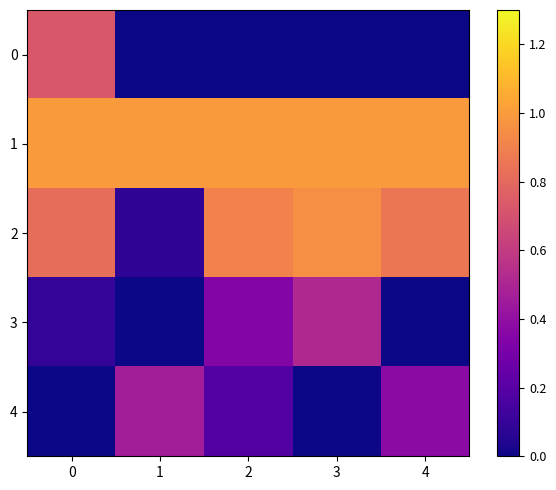

Reading right to left, list all the values displayed in this chart.

0: 4=0.0	3=0.0	2=0.0	1=0.0	0=0.7
1: 4=1.0	3=1.0	2=1.0	1=1.0	0=1.0
2: 4=0.9	3=1.0	2=0.9	1=0.1	0=0.8
3: 4=0.0	3=0.5	2=0.3	1=0.0	0=0.1
4: 4=0.4	3=0.0	2=0.2	1=0.5	0=0.0